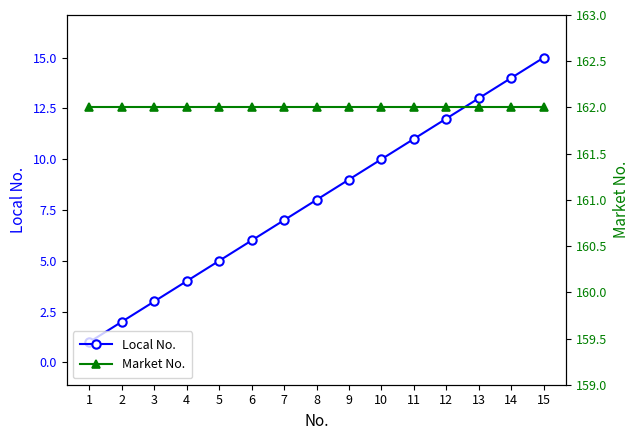

What value does the Market No. series have at 14?

162